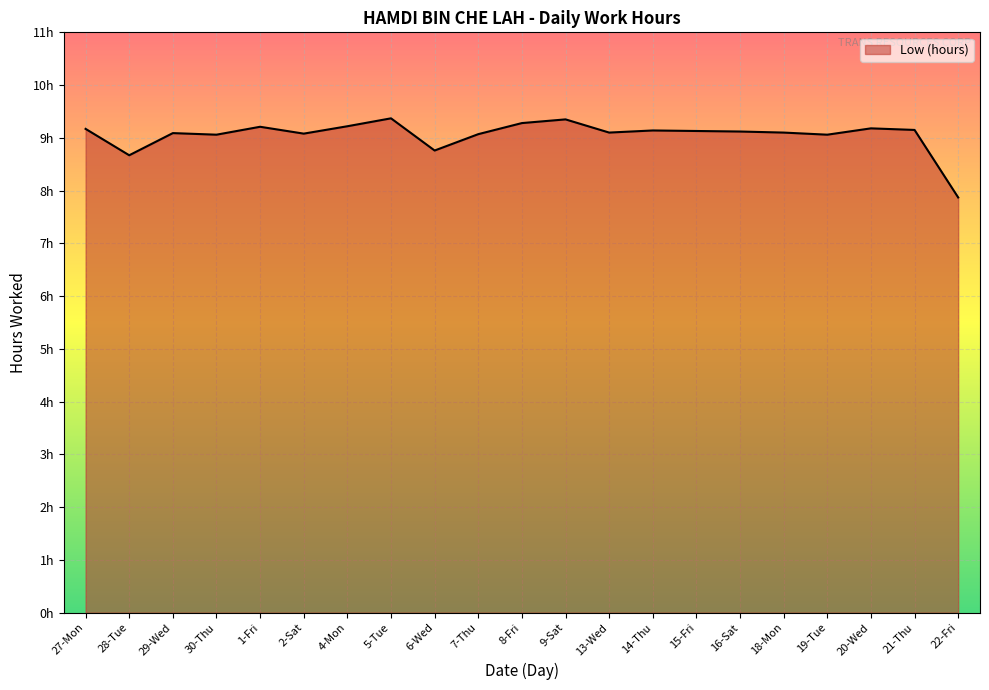

The chart shows a value of 9.1 at 29-Wed. True or false?

True